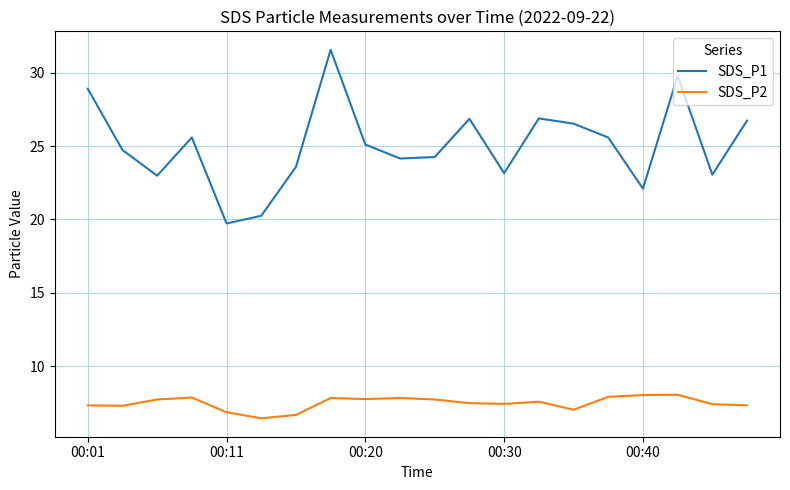

Does the chart have visible grid lines?

Yes